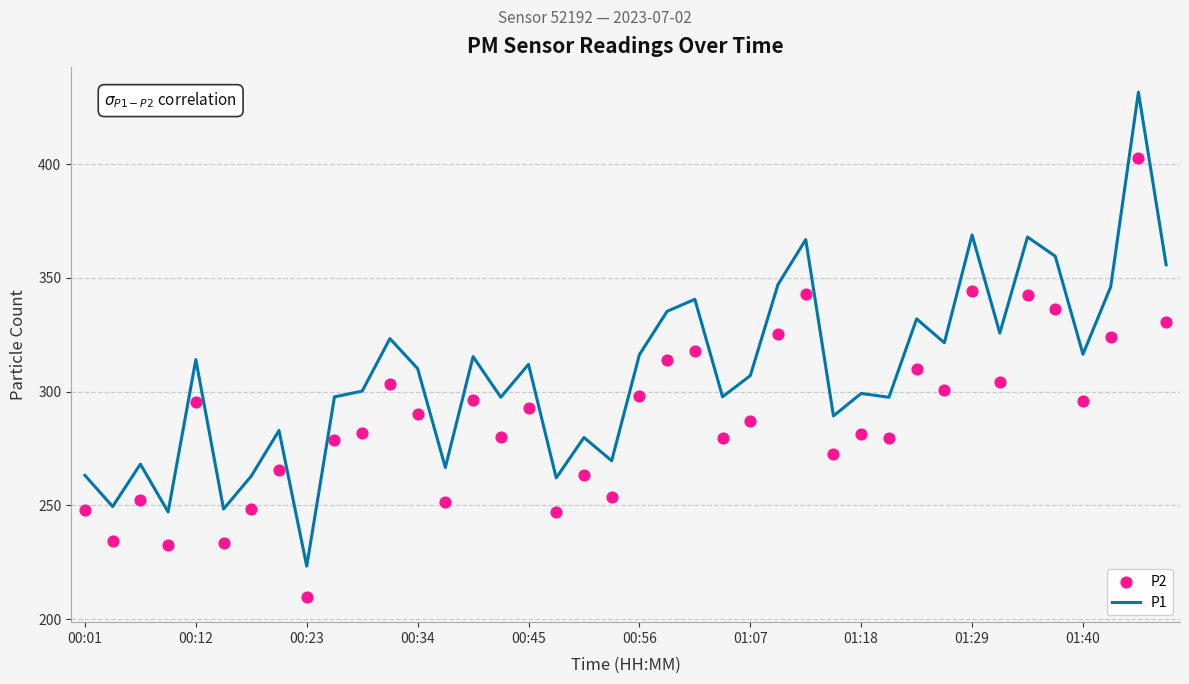

Which series contains the highest Y value?

P1